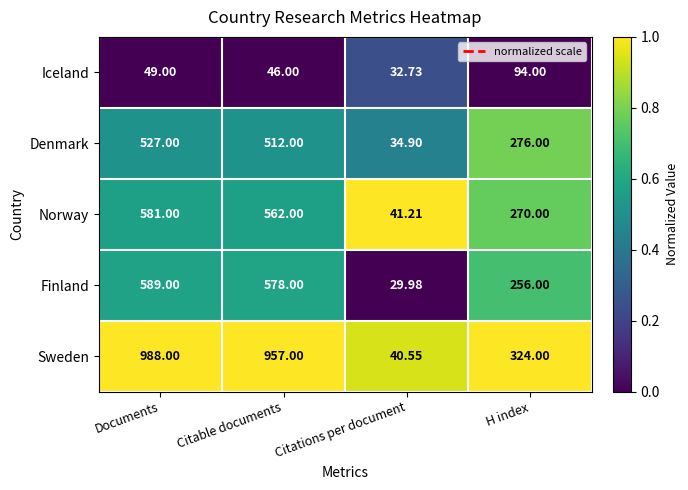

What is the spread (max minus min) of values at Citations per document?

11.2